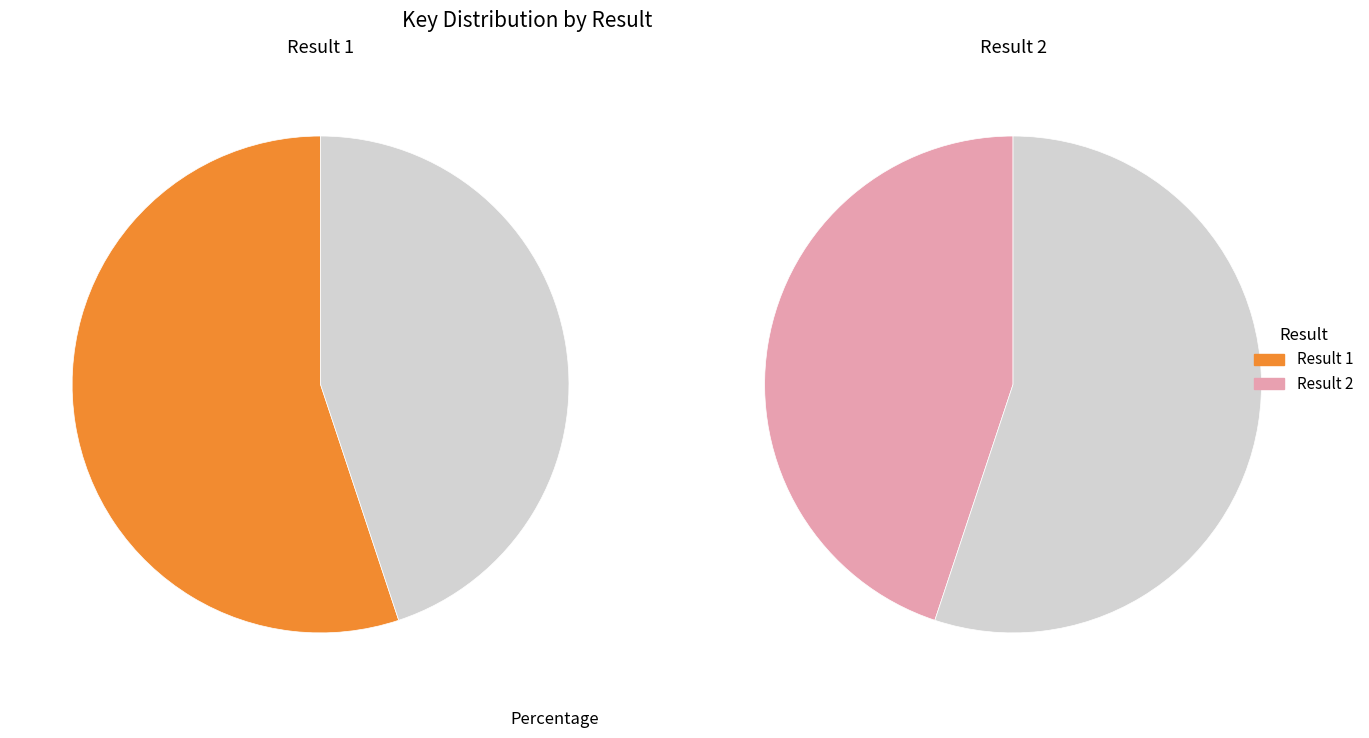

What is the ratio of the value at 1 to the value at 2?

1.2